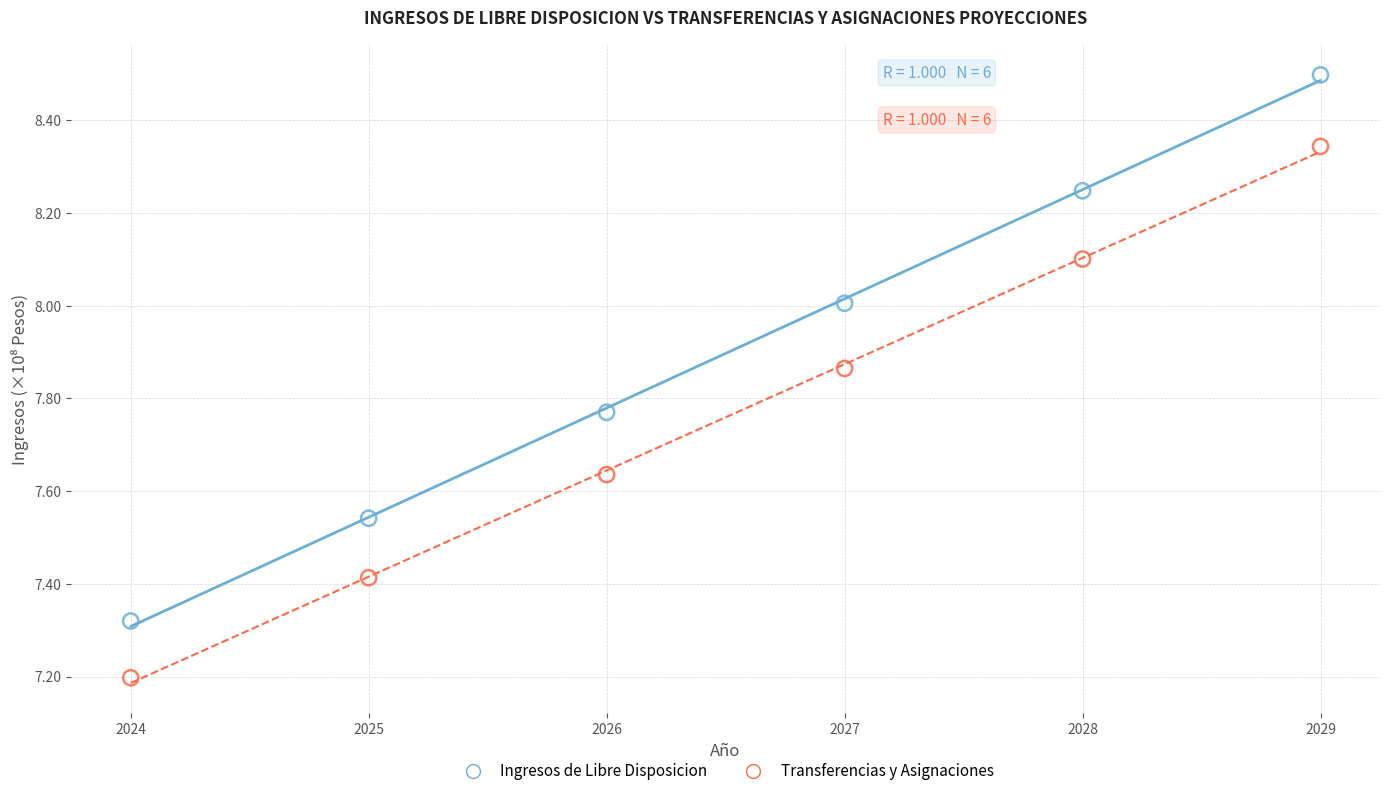

Which series reaches the minimum Y coordinate?

Transferencias y Asignaciones